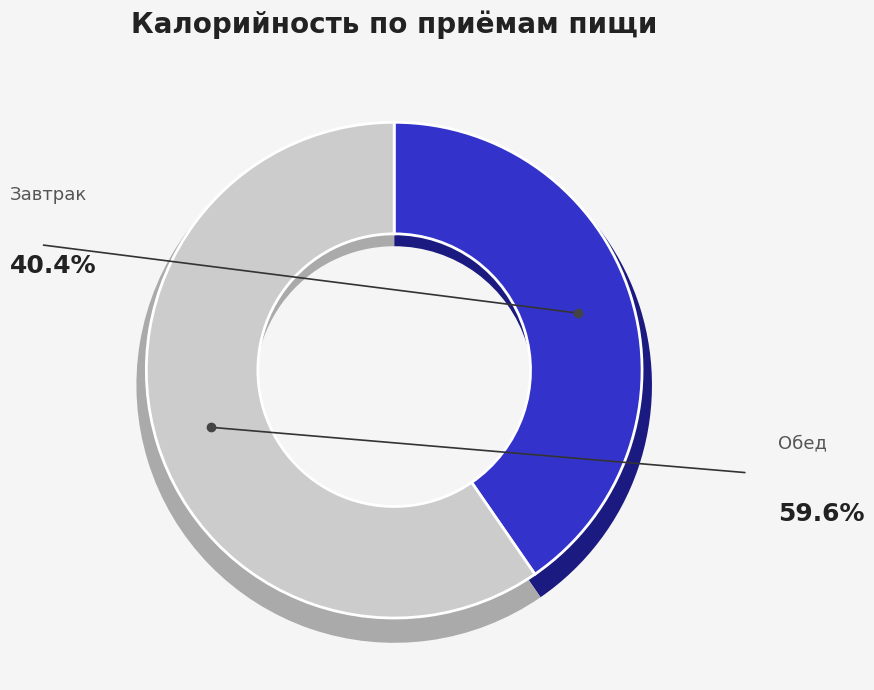

Is Обед the majority of the pie?

Yes